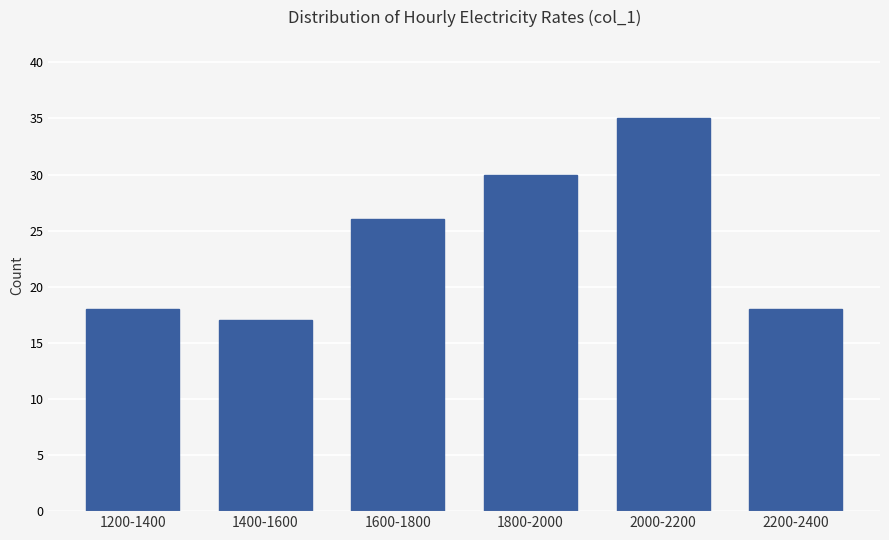

Reading right to left, transcribe all the data shown in this chart.

18	35	30	26	17	18